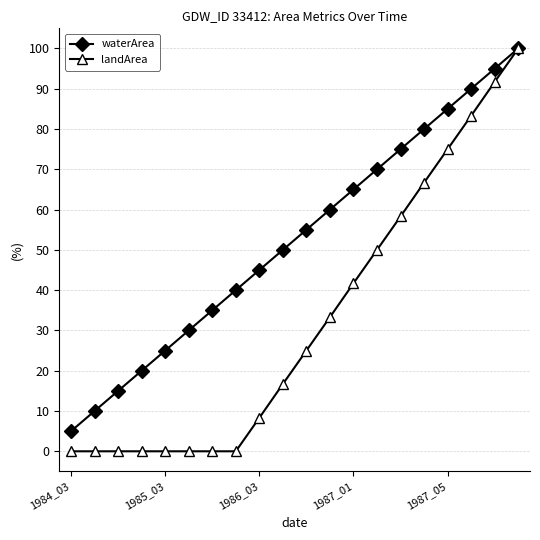

List the series in order of their overall mean, lowest first.

landArea, waterArea